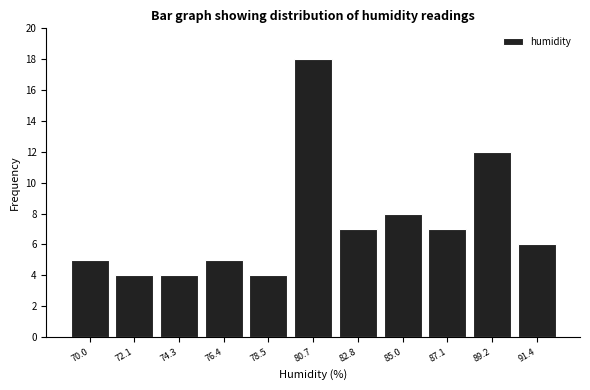

Reading left to right, list all the values displayed in this chart.

5	4	4	5	4	18	7	8	7	12	6